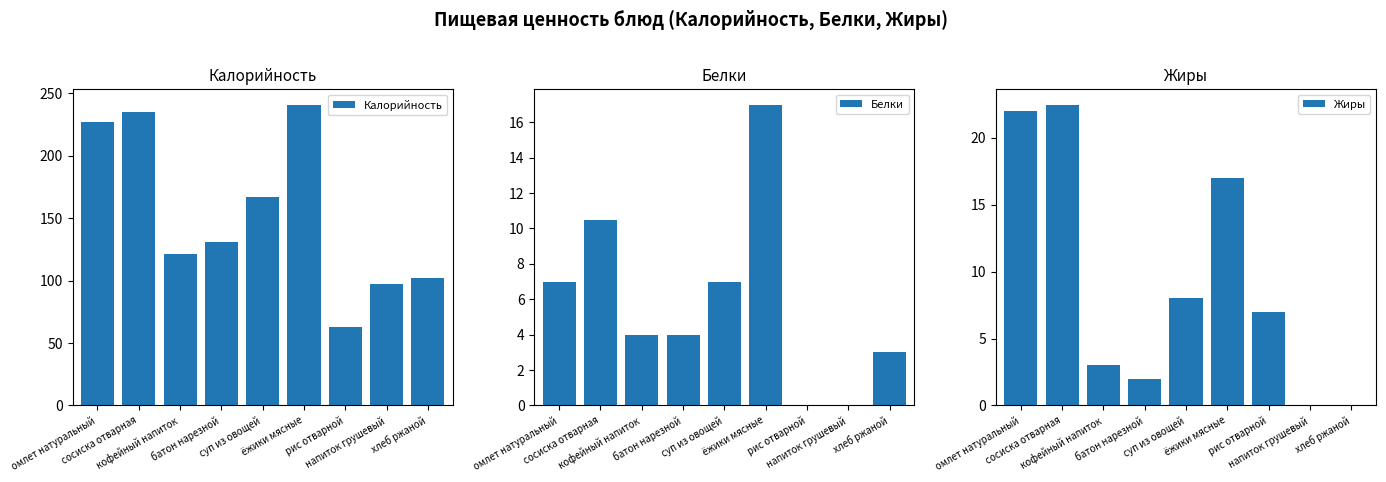

List the labels in order of Жиры value, largest first.

сосиска отварная, омлет натуральный, ёжики мясные, суп из овощей, рис отварной, кофейный напиток, батон нарезной, напиток грушевый, хлеб ржаной